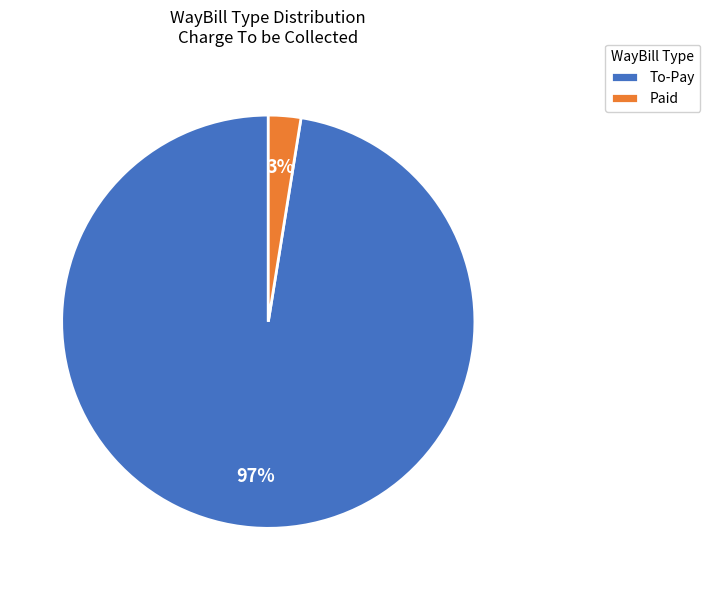

To the nearest percent, what percentage of the pie is Paid?

3%